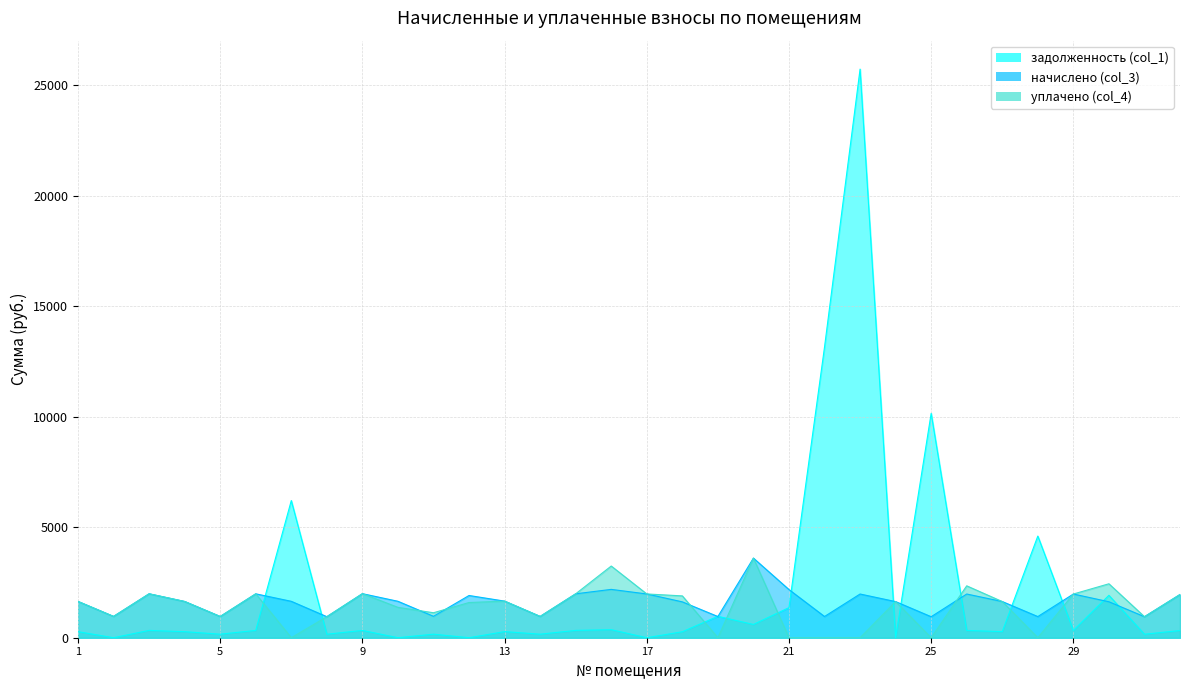

Reading left to right, list all the values displayed in this chart.

задолженность (col_1): 273.9	0.0	331.5	273.5	160.2	331.4	6208.8	158.6	331.6	0.0	161.5	0.0	276.1	160.6	331.2	364.6	0.0	270.5	969.6	600.5	1362.1	13155.6	25734.0	0.0	10155.9	329.7	276.9	4601.6	329.7	1919.3	158.5	325.9
начислено (col_3): 1643.4	964.5	1988.8	1640.9	961.3	1987.2	1647.9	951.8	1993.9	1649.2	968.9	1911.2	1656.8	963.8	1987.5	2187.8	1980.5	1622.8	959.4	3602.9	2179.4	960.4	1978.3	1635.2	950.8	1978.0	1637.7	957.2	1978.0	1627.5	951.1	1955.4
уплачено (col_4): 1643.4	964.5	1988.8	1640.9	961.3	1986.7	0.0	951.8	1993.6	1374.3	1130.4	1592.7	1656.8	963.8	1987.5	3244.4	1981.0	1893.2	0.0	3602.9	0.0	0.0	0.0	1635.2	0.0	2348.3	1636.4	0.0	1978.0	2441.2	951.1	1955.4